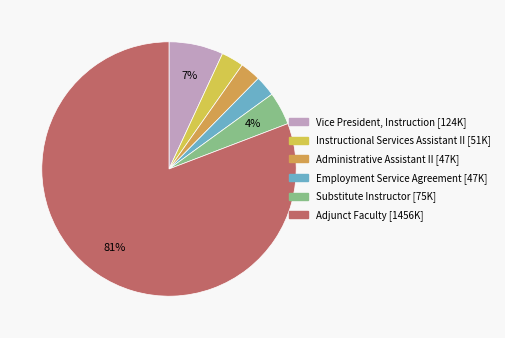

To the nearest percent, what portion does Vice President, Instruction represent?

7%